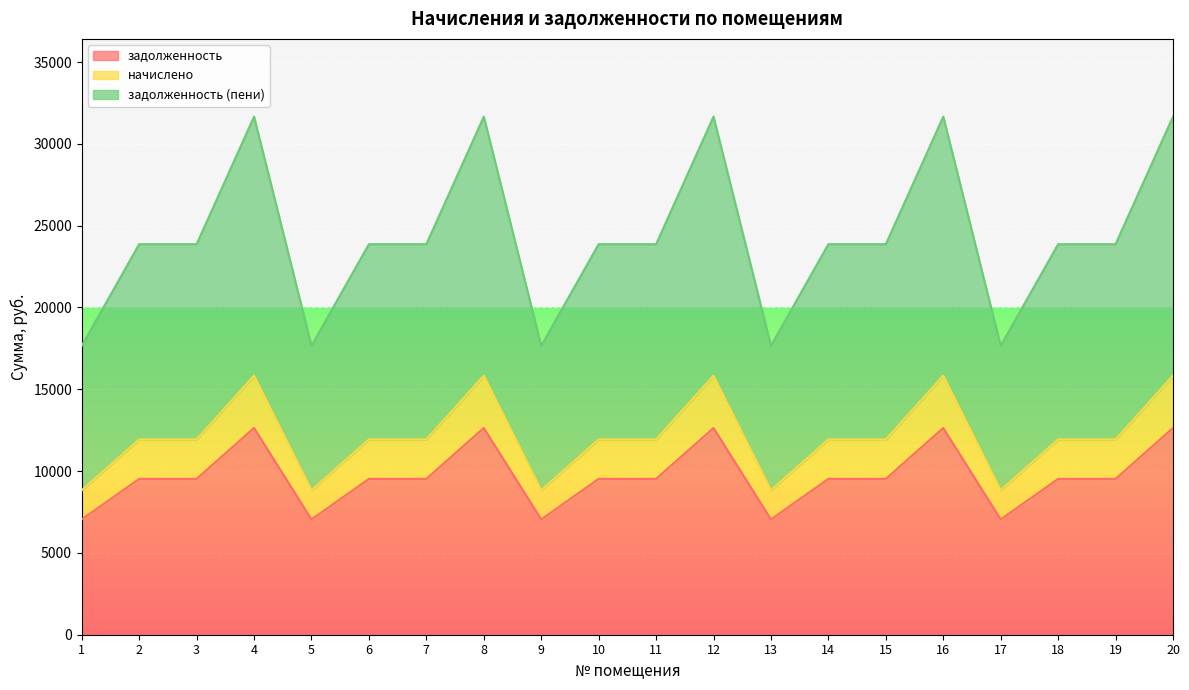

What is the value of the начислено point at the 14th from the left?

11933.8